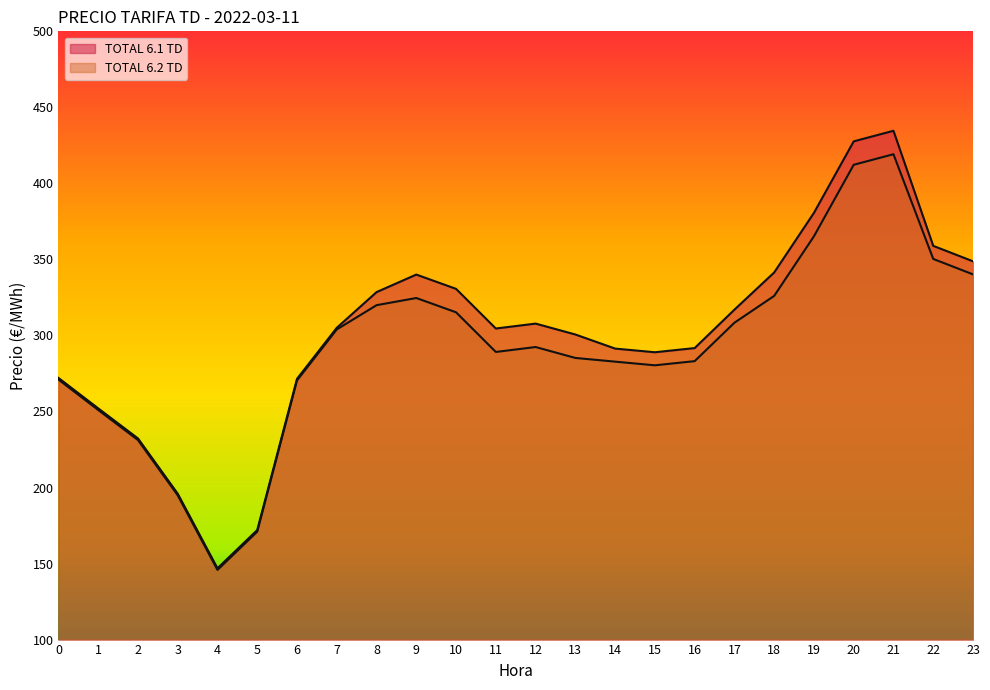

In TOTAL 6.2 TD, how many points are lower than both neighbors (excluding endpoints)?

3